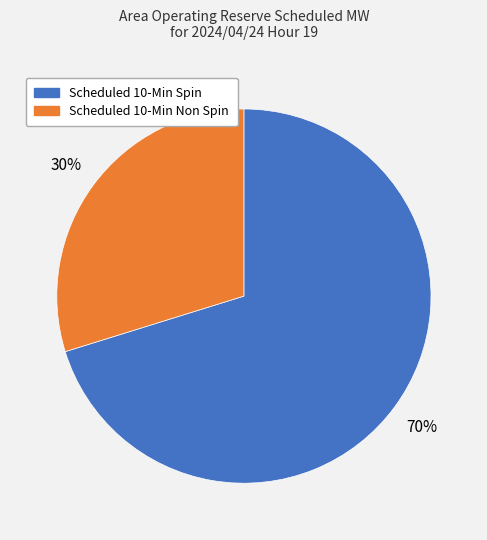

How many segments does this pie chart have?

2